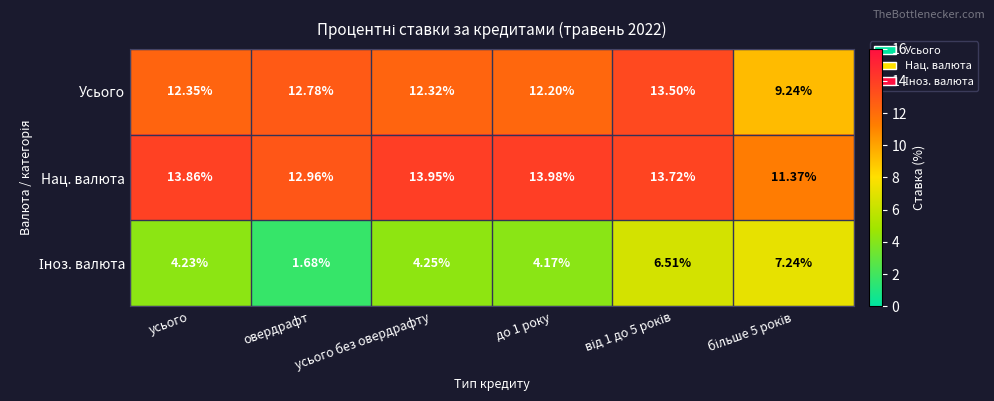

Which series has the largest total across all categories?

Нац. валюта